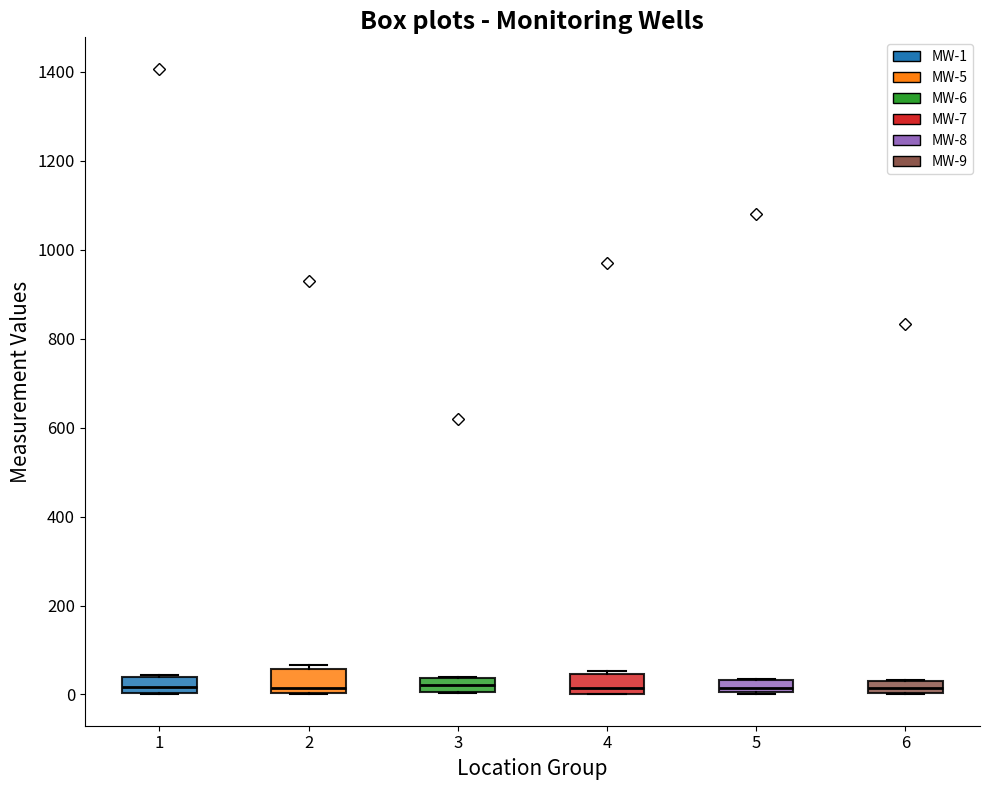

Where is the upper edge of the box at x = 6 on the y-axis? The values are not printed on the chart, so give them approximately, as read against the axis.

40